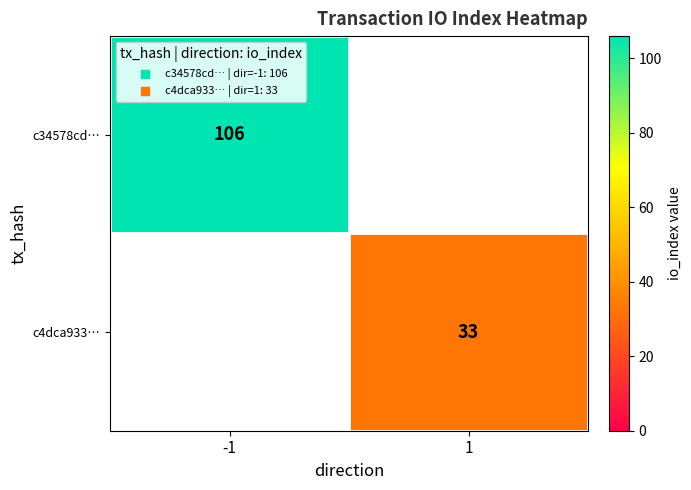

True or false: c34578cd… has a value of 156 at -1.

False